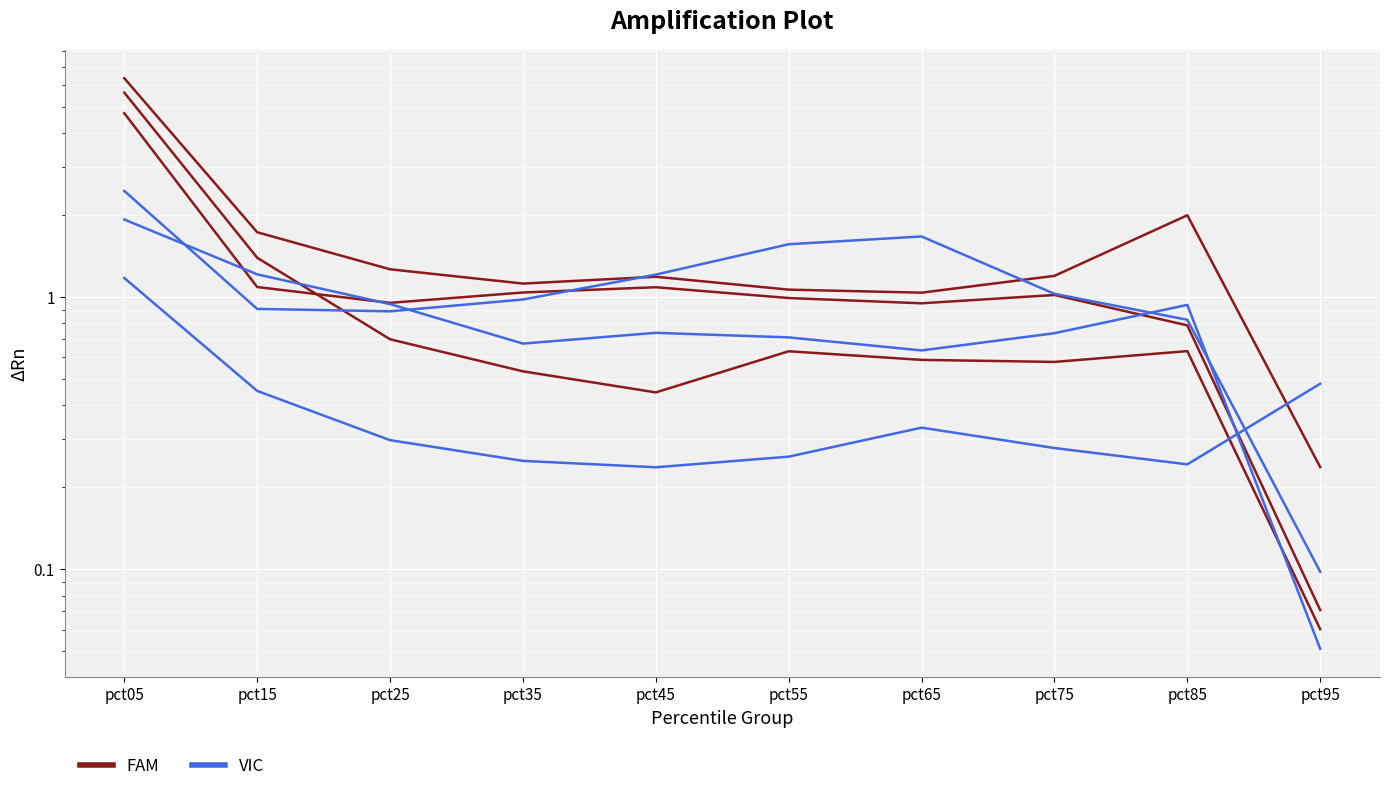

Reading right to left, what are all the values shown in this chart?

FAM: pct95=0.2	pct85=2.0	pct75=1.2	pct65=1.0	pct55=1.1	pct45=1.2	pct35=1.1	pct25=1.3	pct15=1.7	pct05=6.4
VIC: pct95=0.1	pct85=0.8	pct75=1.0	pct65=1.7	pct55=1.6	pct45=1.2	pct35=1.0	pct25=0.9	pct15=0.9	pct05=2.5